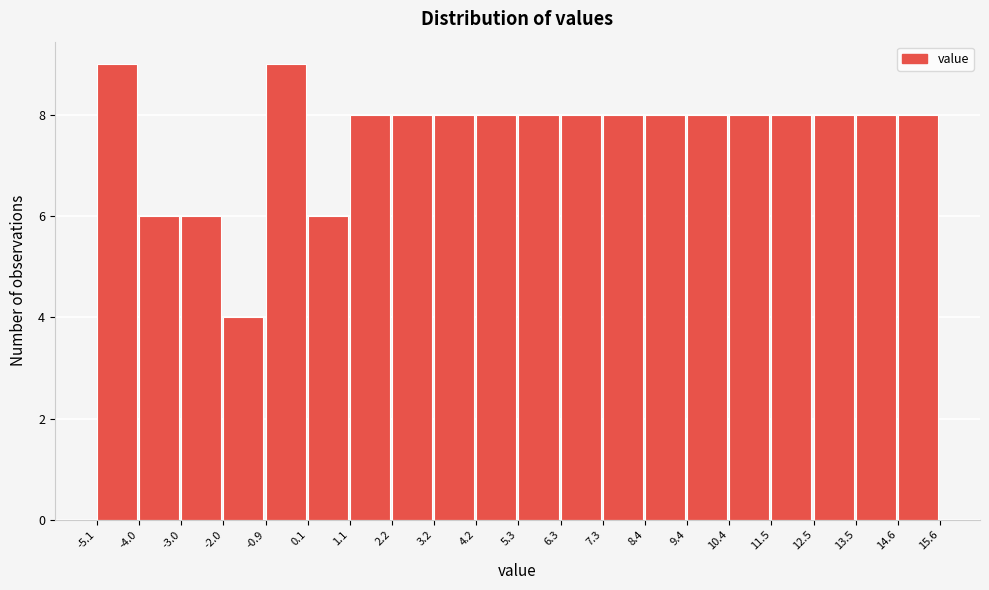

Reading left to right, list every bar in this chart as the range it spans on the x-axis followed by its height. The values are not printed on the chart, so give them approximately, as read against the axis.

-5.1 to -4.0: 9
-4.0 to -3.0: 6
-3.0 to -2.0: 6
-2.0 to -0.9: 4
-0.9 to 0.1: 9
0.1 to 1.1: 6
1.1 to 2.2: 8
2.2 to 3.2: 8
3.2 to 4.2: 8
4.2 to 5.3: 8
5.3 to 6.3: 8
6.3 to 7.3: 8
7.3 to 8.4: 8
8.4 to 9.4: 8
9.4 to 10.4: 8
10.4 to 11.5: 8
11.5 to 12.5: 8
12.5 to 13.5: 8
13.5 to 14.6: 8
14.6 to 15.6: 8